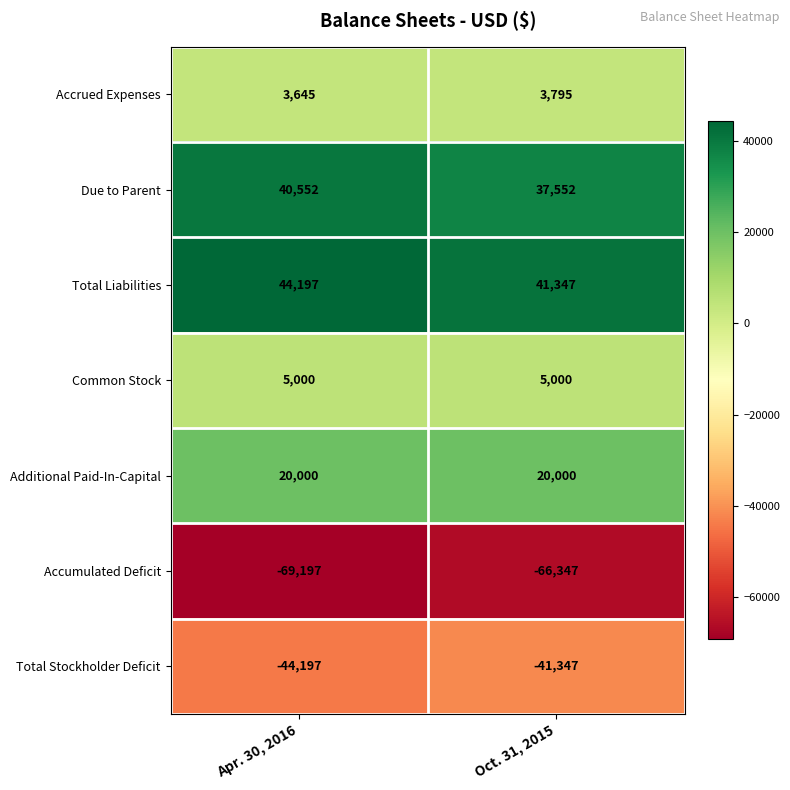

Reading left to right, list all the values displayed in this chart.

Accrued Expenses: 3645	3795
Due to Parent: 40552	37552
Total Liabilities: 44197	41347
Common Stock: 5000	5000
Additional Paid-In-Capital: 20000	20000
Accumulated Deficit: -69197	-66347
Total Stockholder Deficit: -44197	-41347